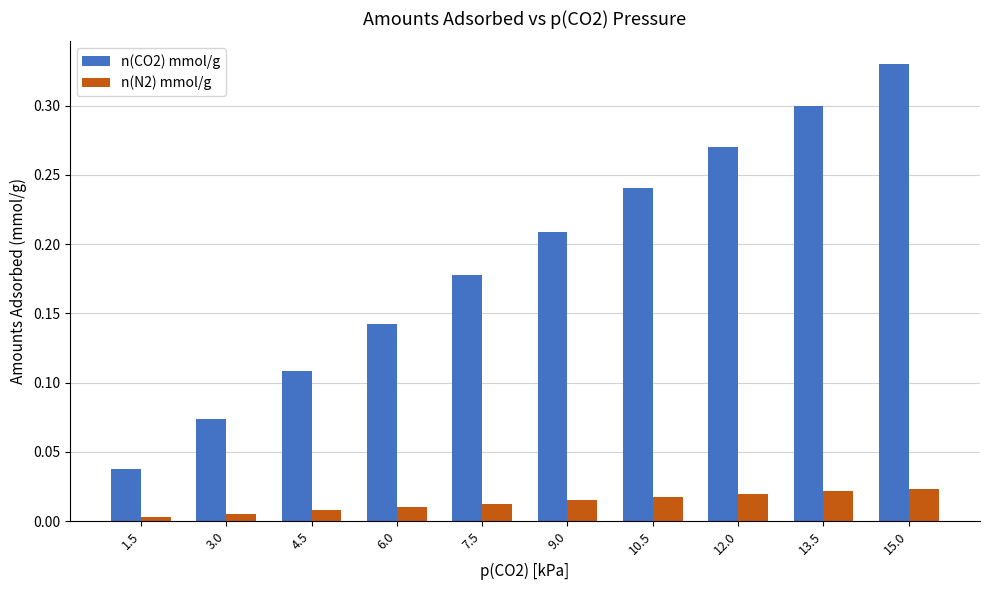

At which category is the sum across all series the highest?

15.0